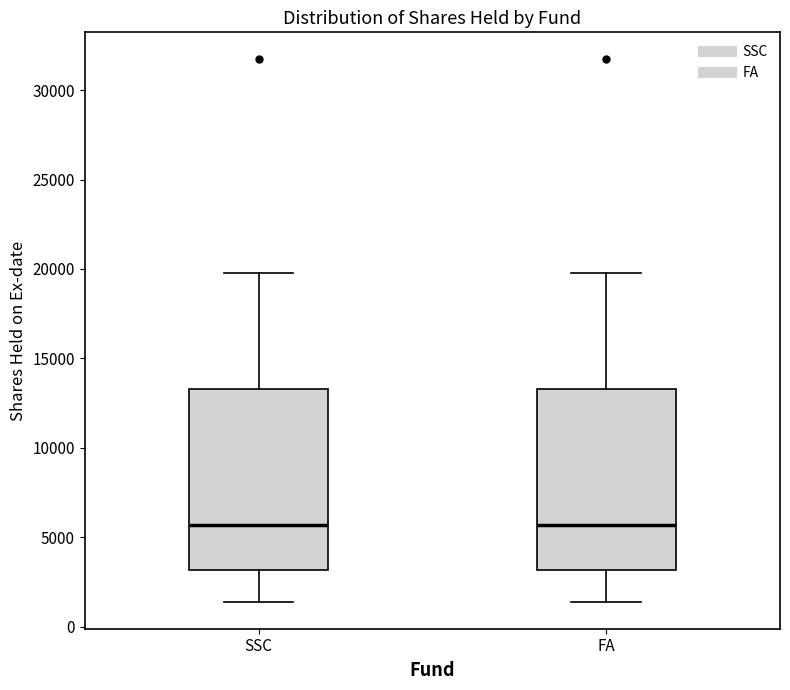

Where does the upper whisker of the box for SSC end on the y-axis? The values are not printed on the chart, so give them approximately, as read against the axis.

20000